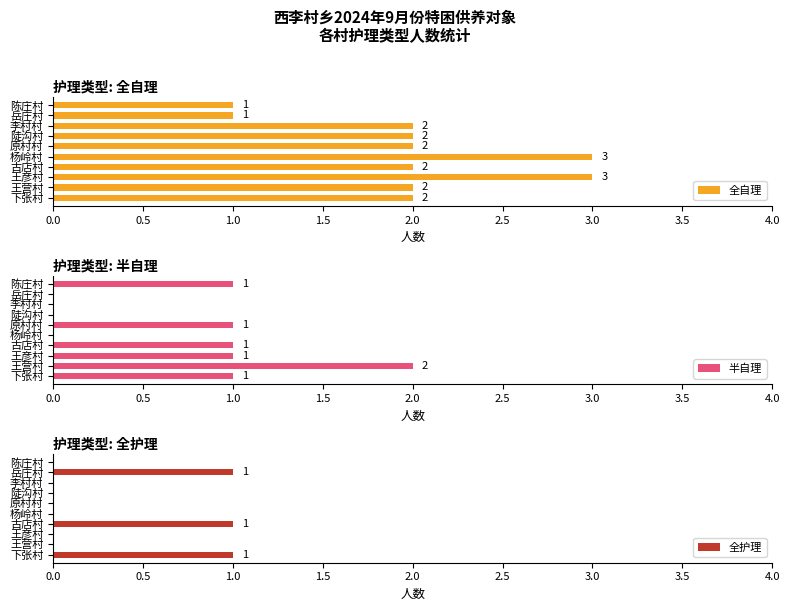

The value of 全护理 at 王营村 is 0. True or false?

True